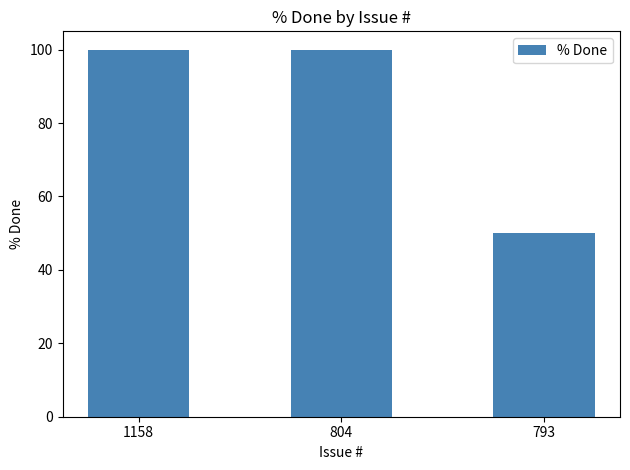

The chart shows a value of 100 at 804. True or false?

True